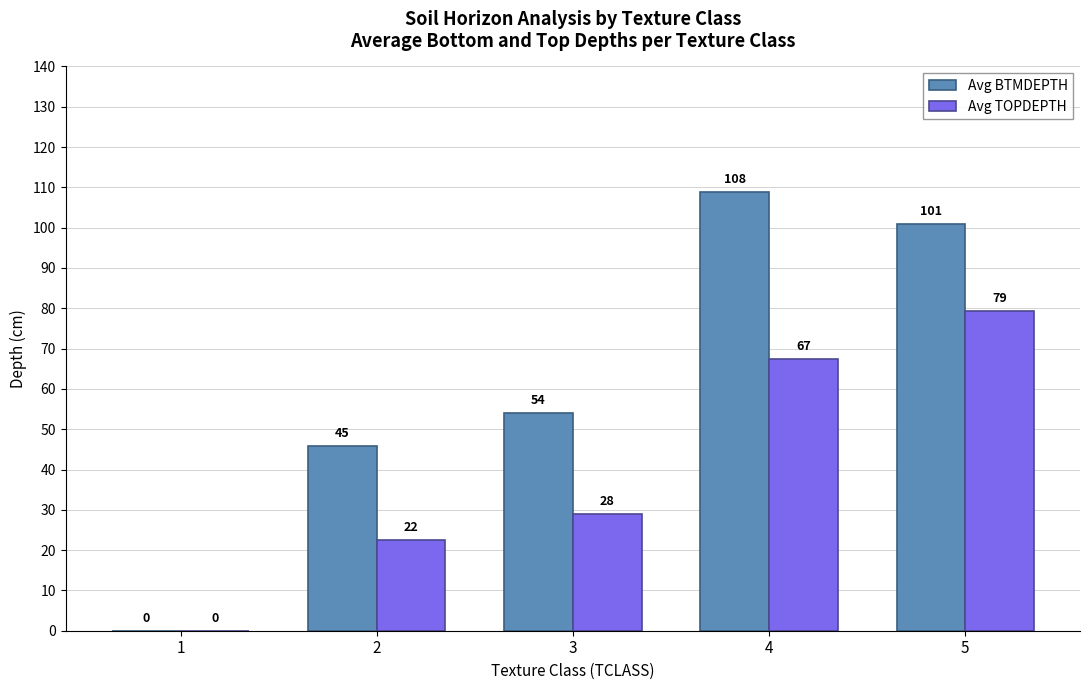

What are all the series names shown in the legend?

Avg BTMDEPTH, Avg TOPDEPTH